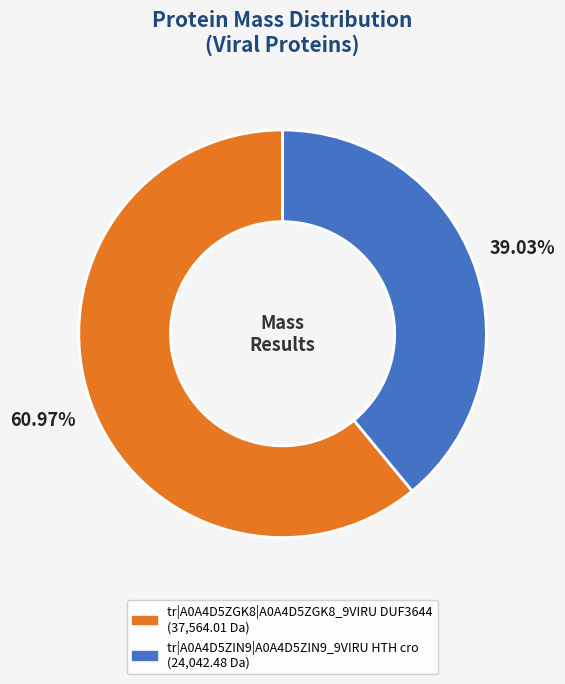

How many segments does this pie chart have?

2